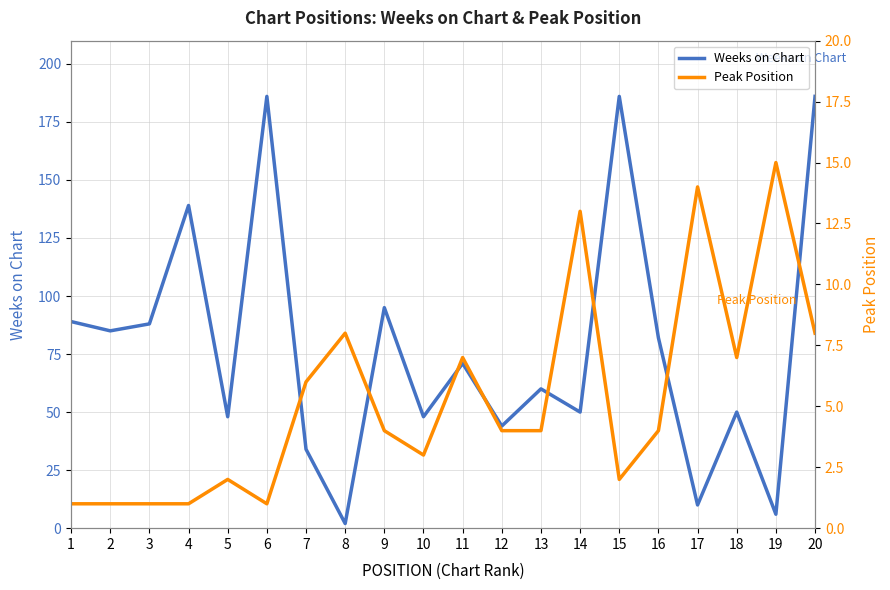

Which series changed the most between 6 and 13?

Weeks on Chart